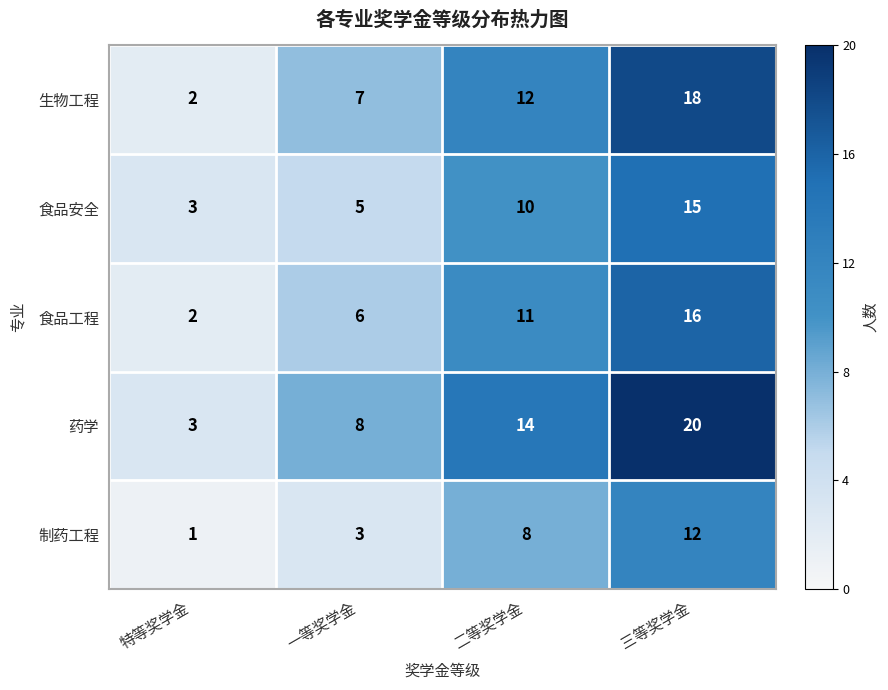

At which category is the sum across all series the highest?

三等奖学金